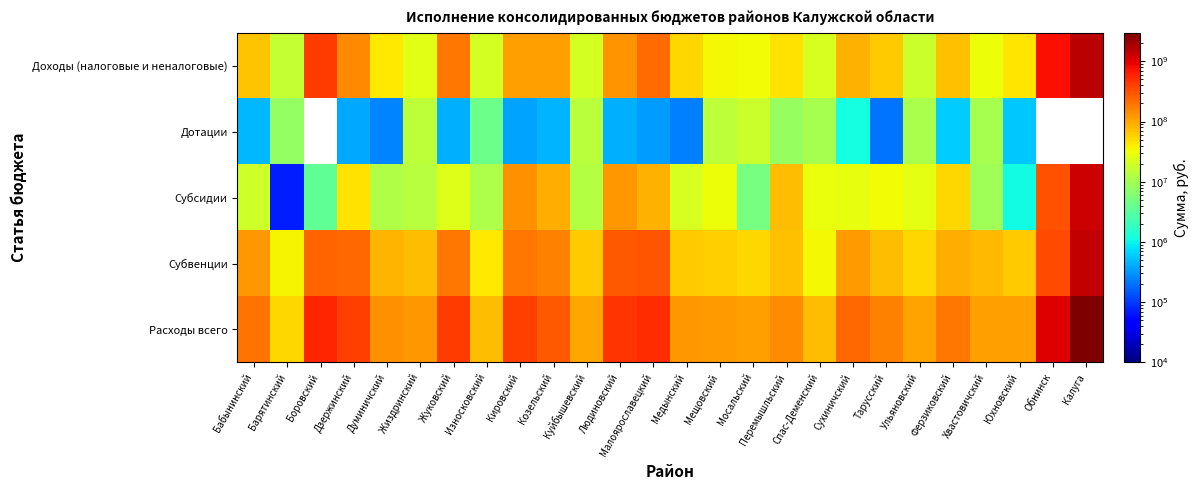

What is the minimum value shown in the chart?

69836.0